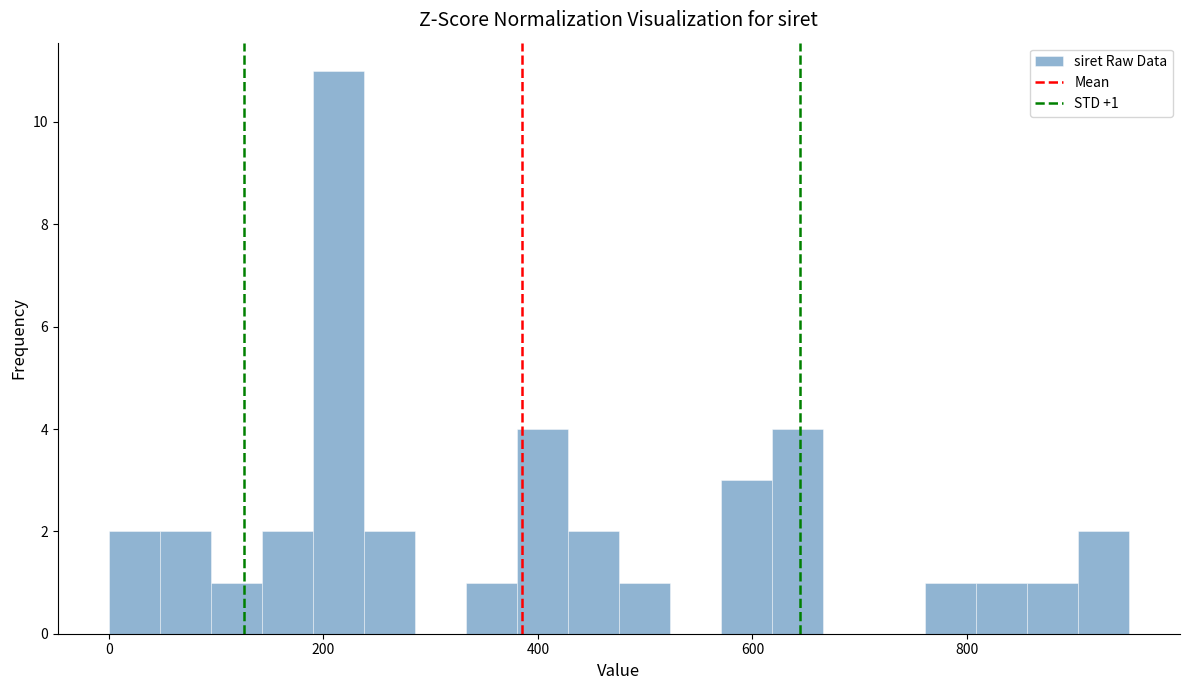

Around what value on the x-axis is the tallest bar? Give the approximate position of its centre, as read against the axis.

220